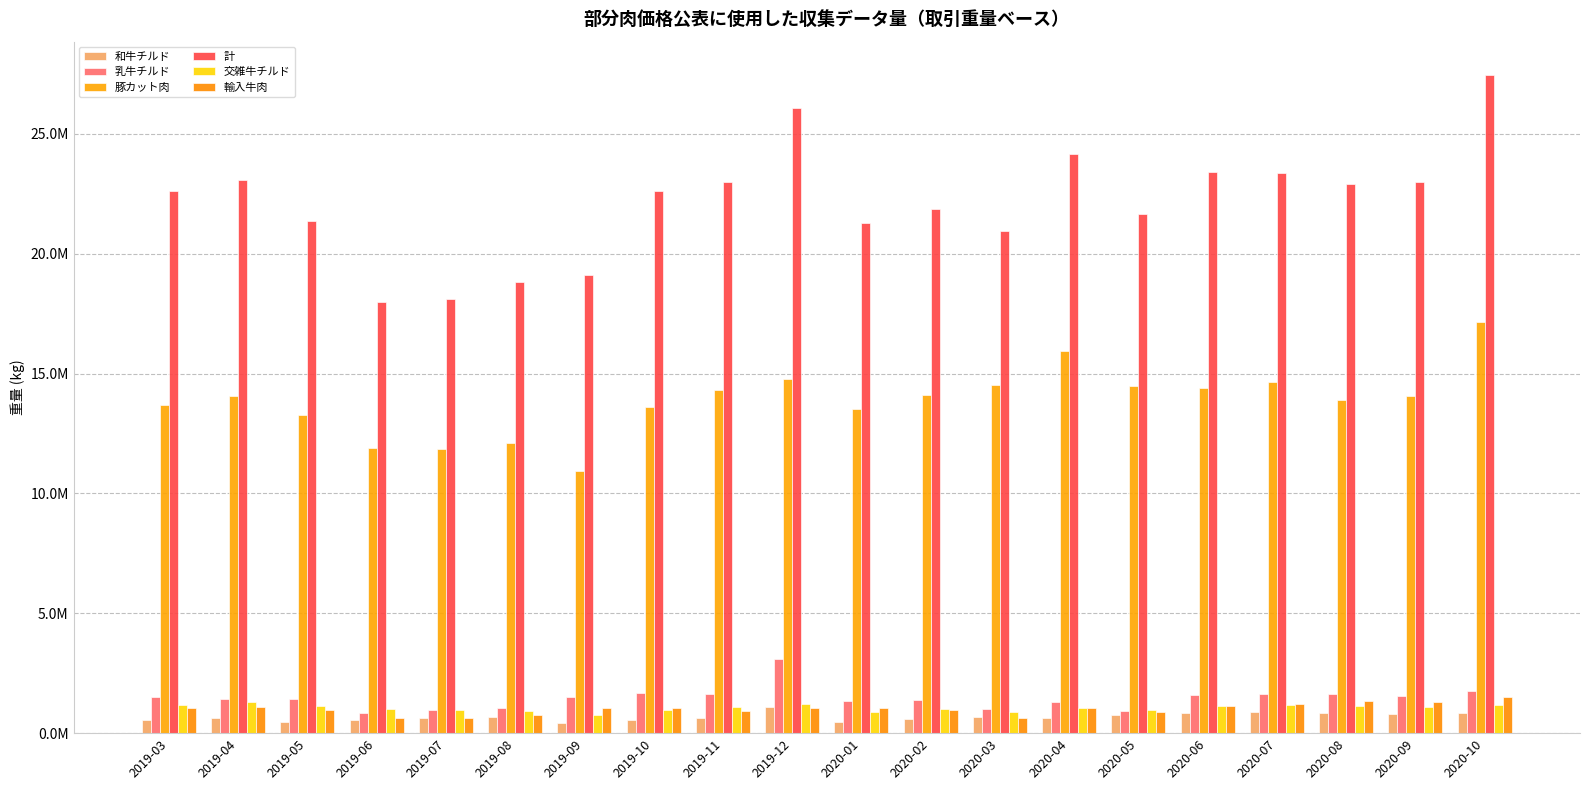

What is the difference between the maximum and minimum values in the 計 series?

9479917